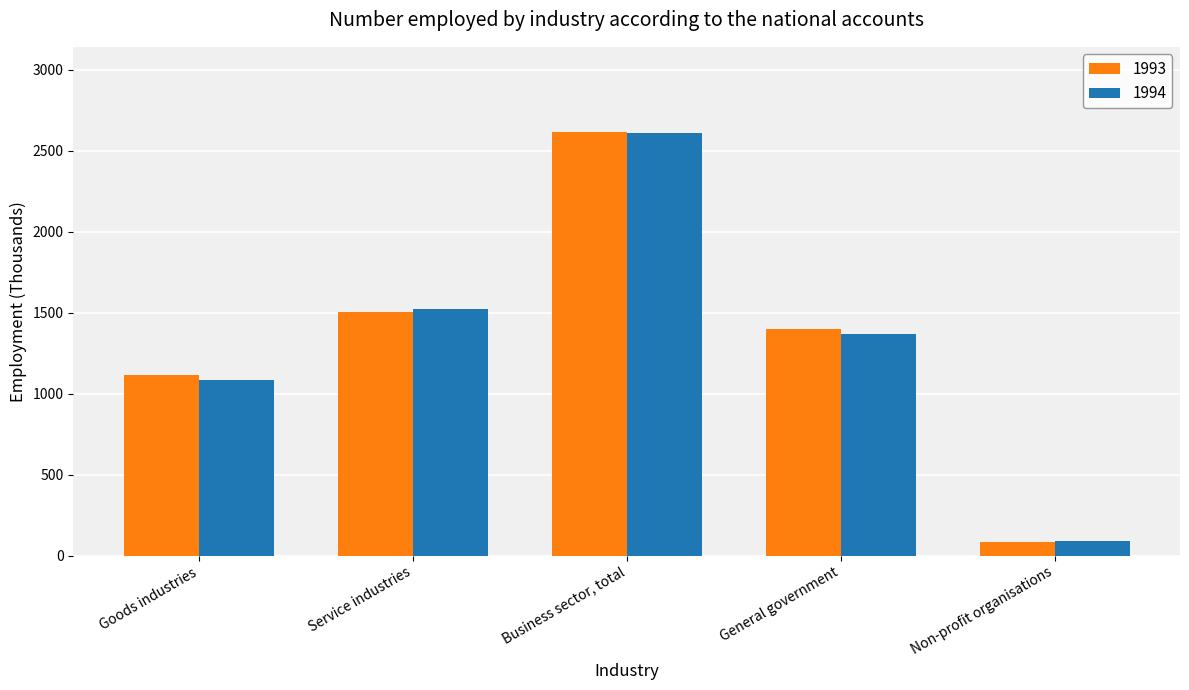

Between General government and Non-profit organisations, which series saw the biggest shift?

1993